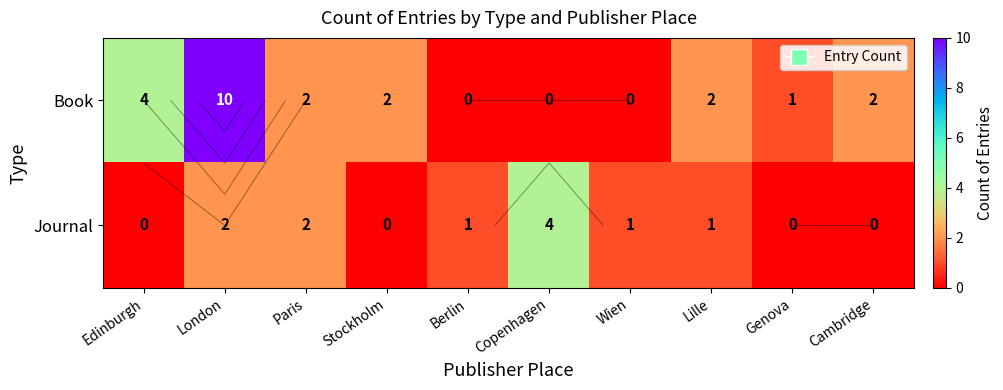

At how many categories does at least one series exceed 1?

7